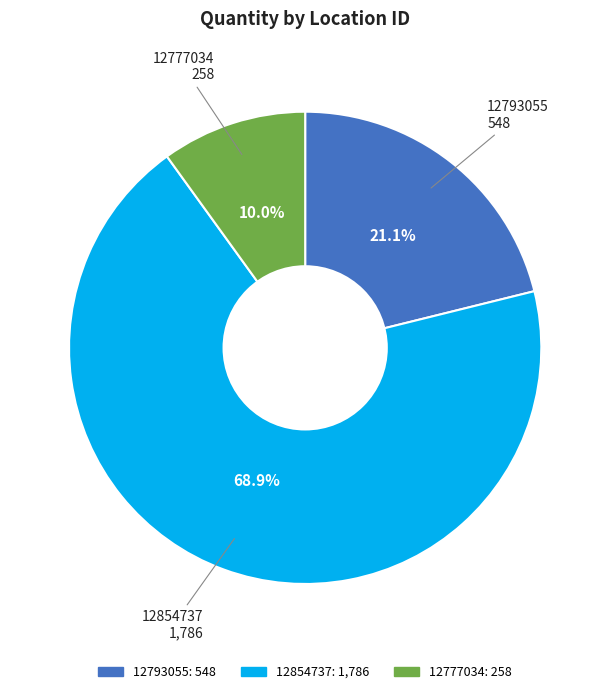

Is there a majority slice in this chart?

Yes